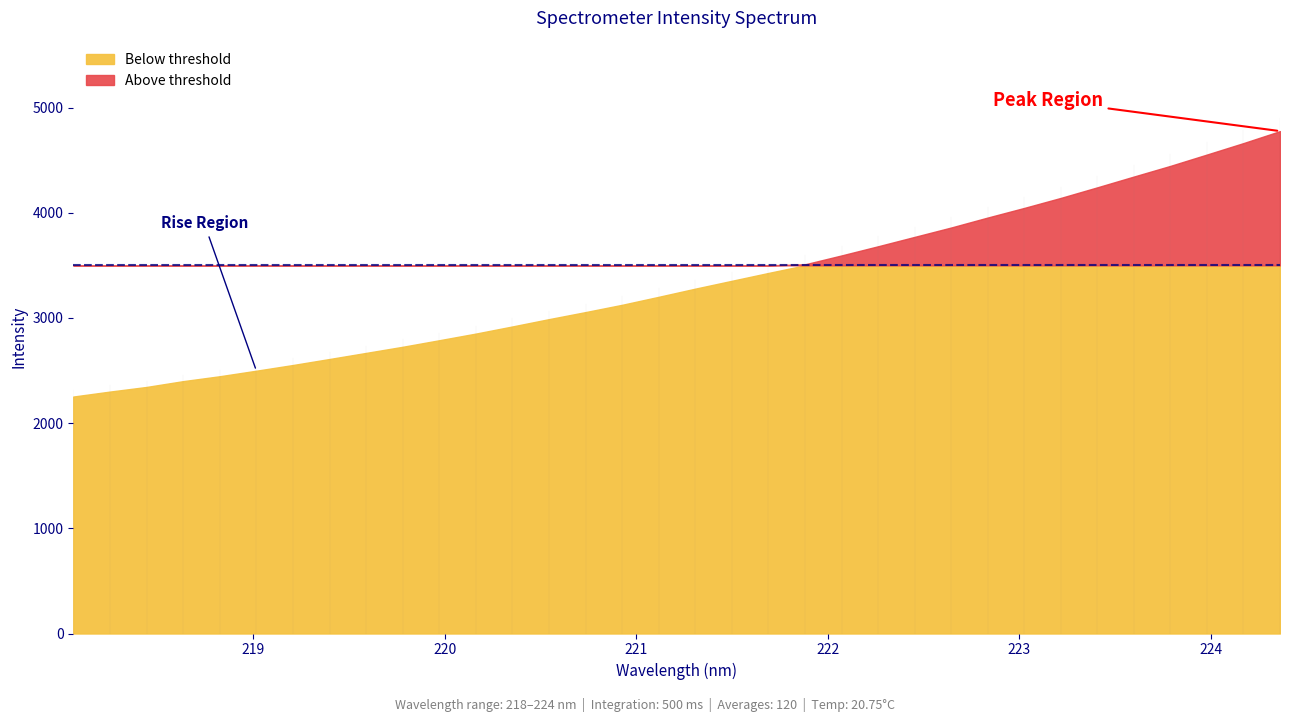

At which category does the chart reach its minimum across all series?

218.0596